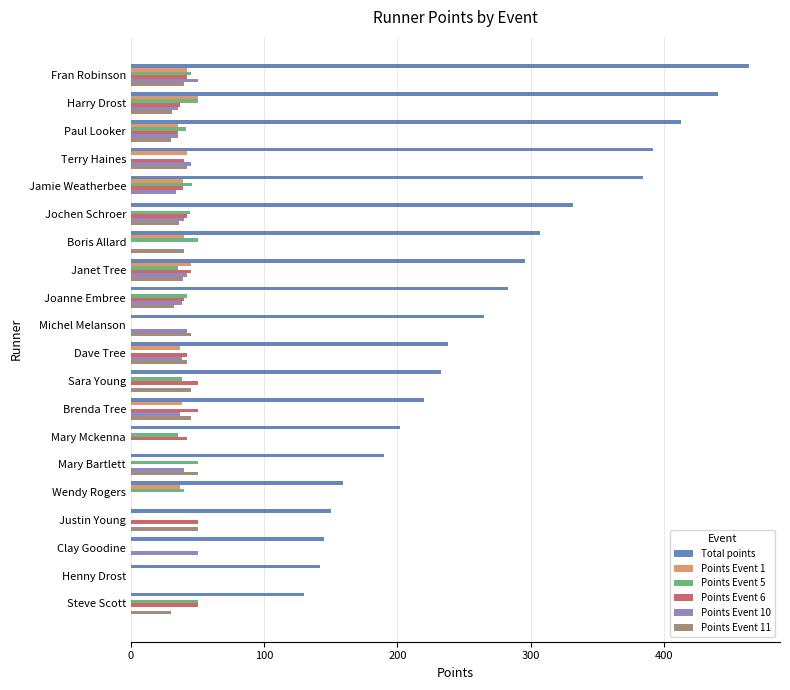

Which series changed the most between Joanne Embree and Wendy Rogers?

Total points